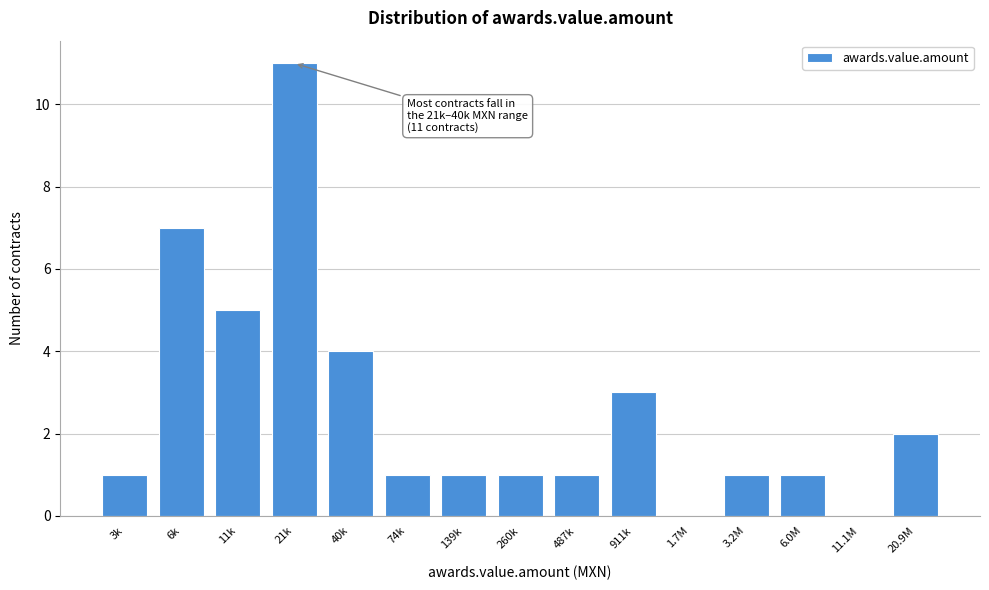

Reading right to left, extract all data points from this chart.

20.9M=2	11.1M=0	6.0M=1	3.2M=1	1.7M=0	911k=3	487k=1	260k=1	139k=1	74k=1	40k=4	21k=11	11k=5	6k=7	3k=1